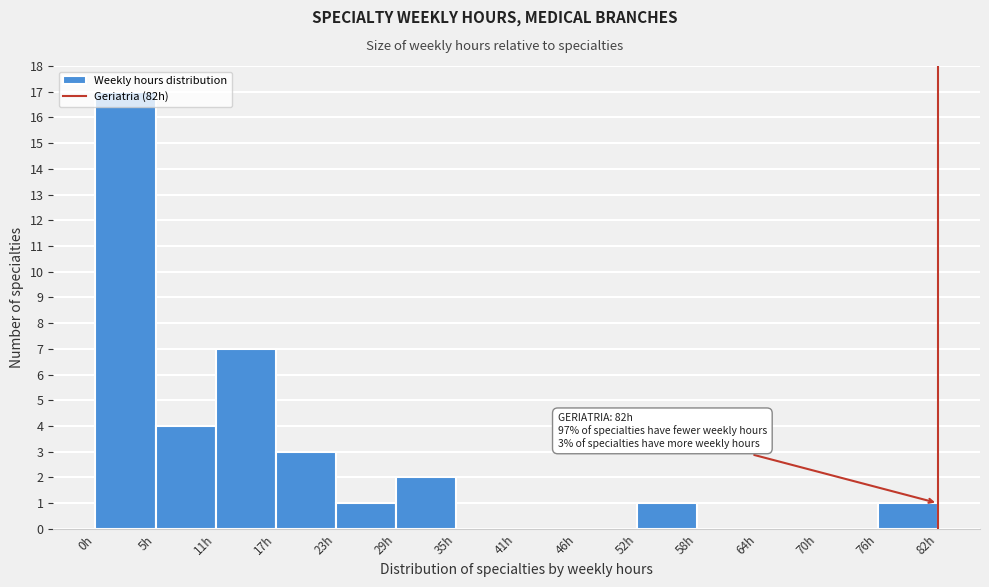

Over which range of the x-axis is the bar tallest?

0 to 6